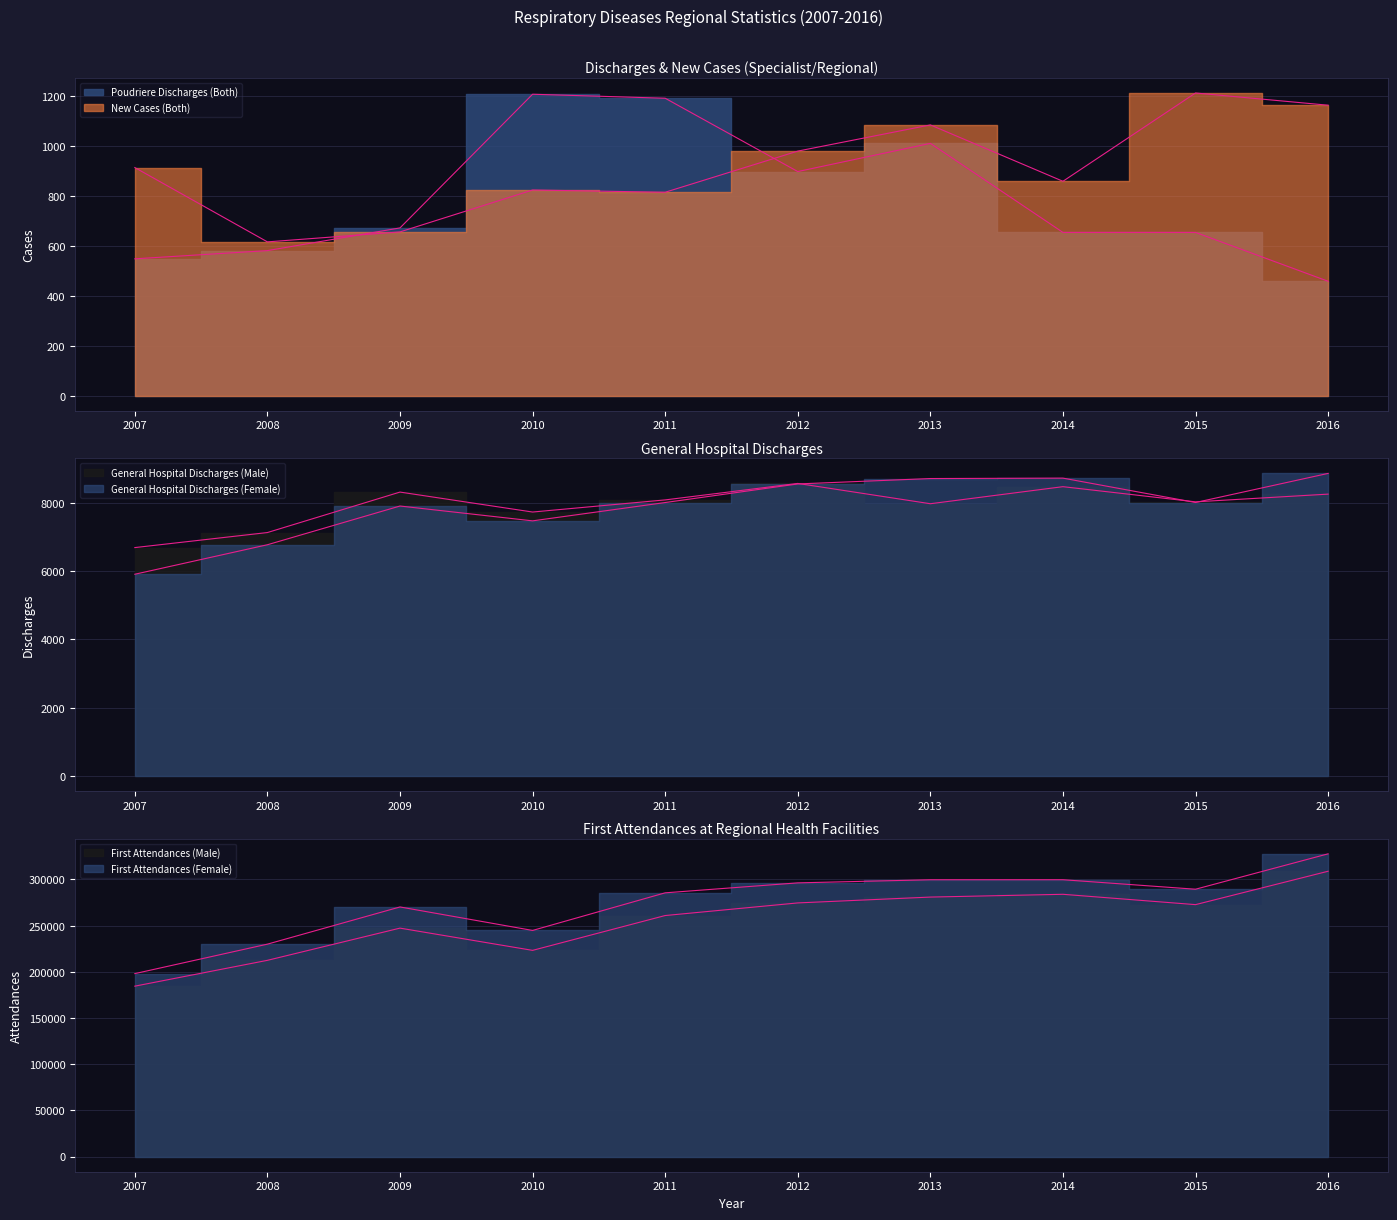

Which series has the widest spread of values?

First Attendances (Female)